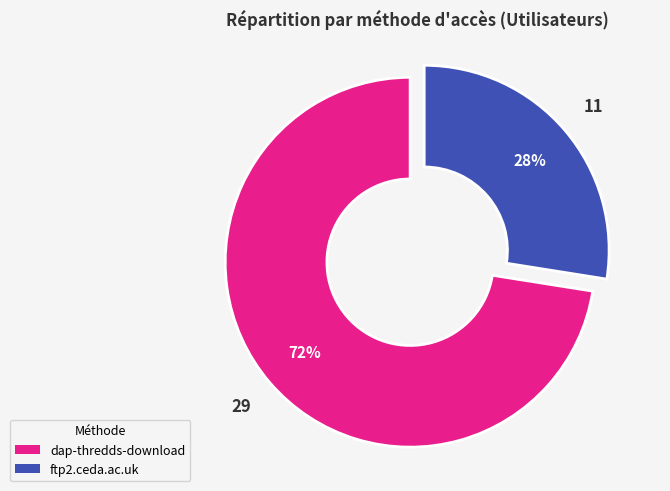

Between dap-thredds-download and ftp2.ceda.ac.uk, which is larger?

dap-thredds-download